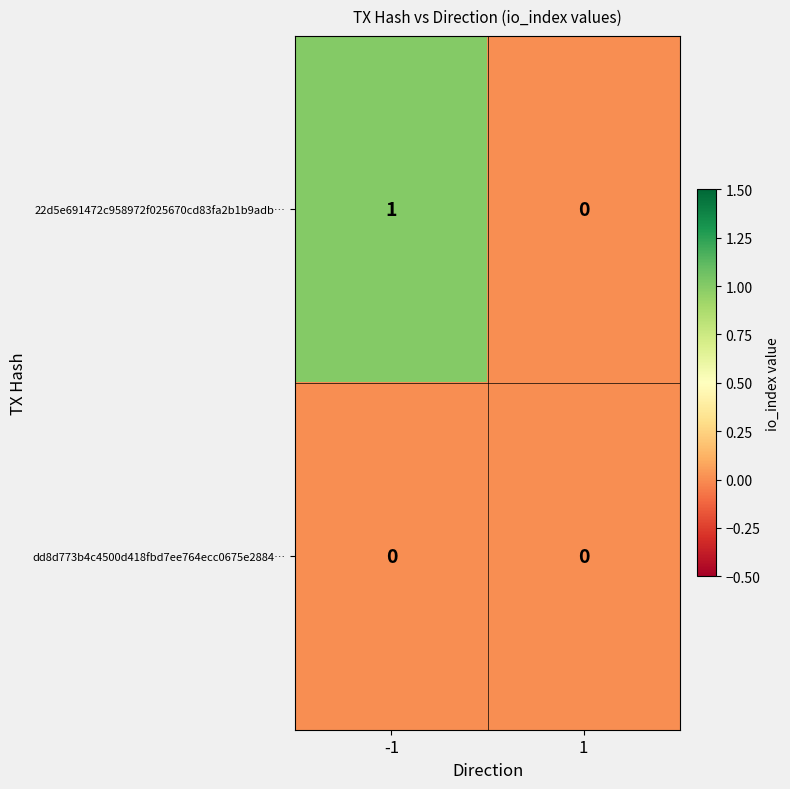

Reading left to right, list all the values displayed in this chart.

22d5e691472c958972f025670cd83fa2b1b9adb…: -1=1	1=0
dd8d773b4c4500d418fbd7ee764ecc0675e2884…: -1=0	1=0